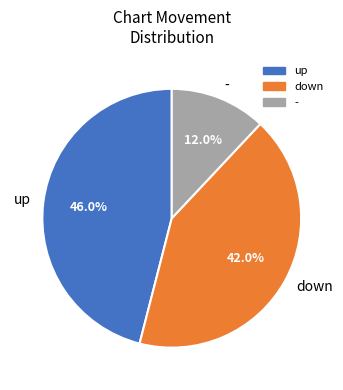

To the nearest percent, what is the combined percentage of up and down?

88%